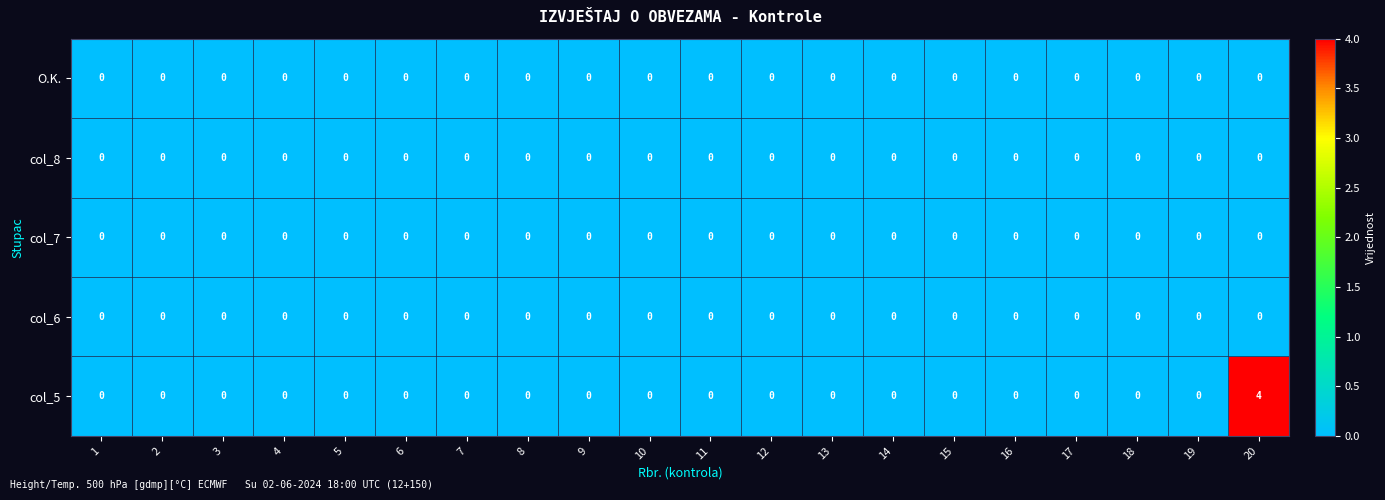

Which series has the largest range (max minus min)?

col_5